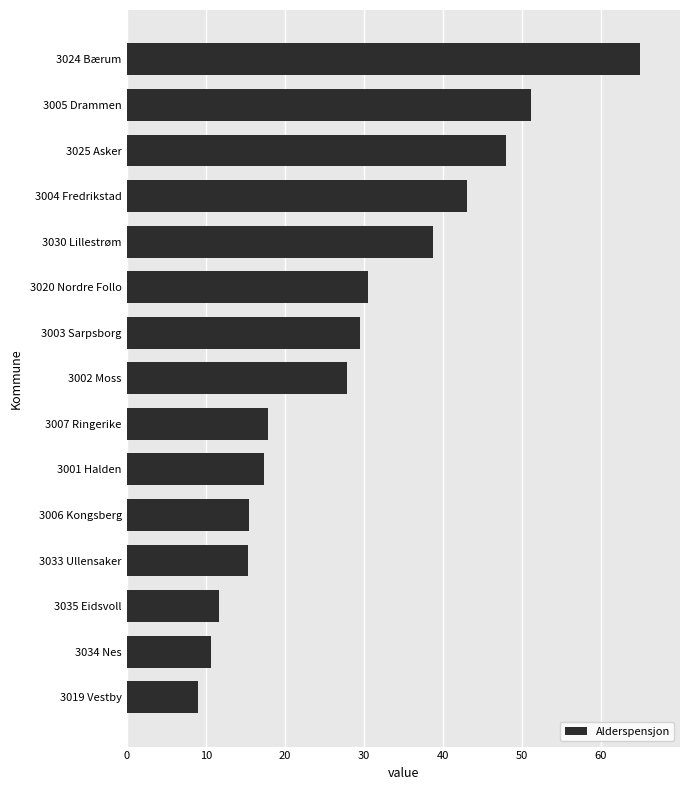

What is the smallest value displayed?

9.0